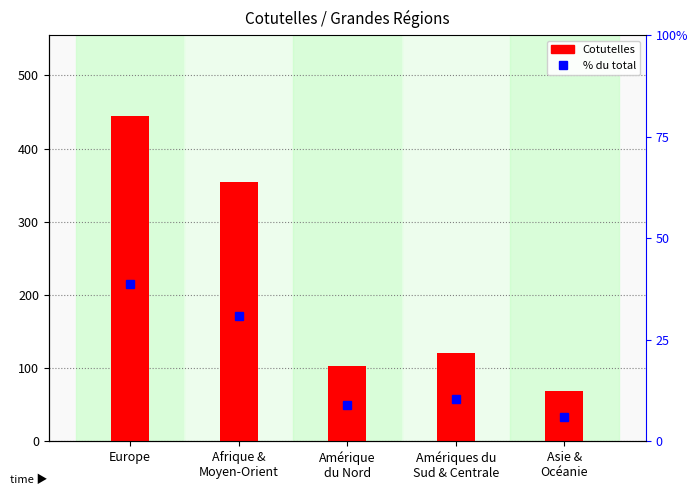

Reading right to left, list all the values displayed in this chart.

Asie &
Océanie=69	Amériques du
Sud & Centrale=121	Amérique
du Nord=103	Afrique &
Moyen-Orient=355	Europe=444